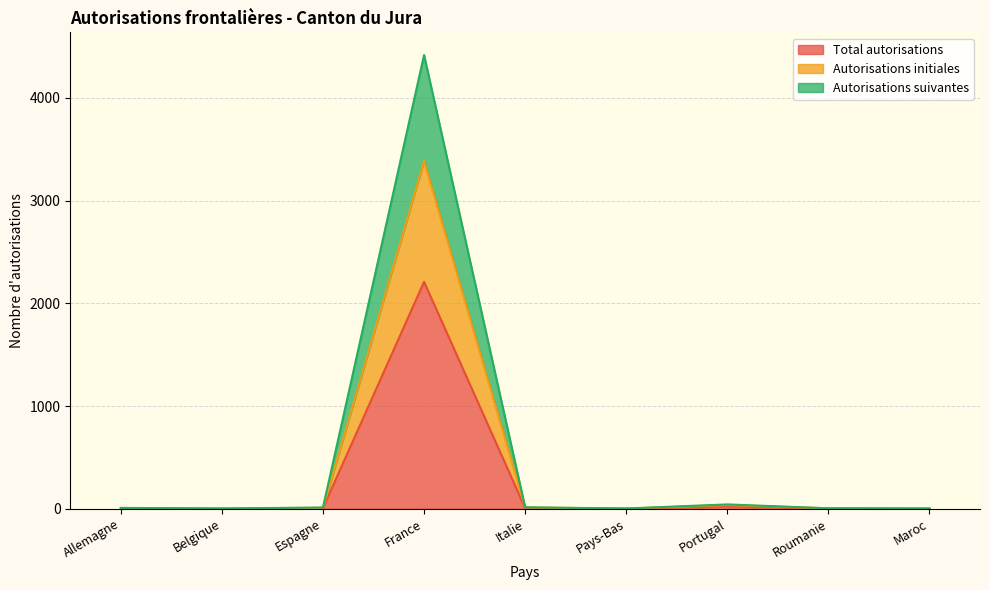

What is the highest value of the Total autorisations series?

2209